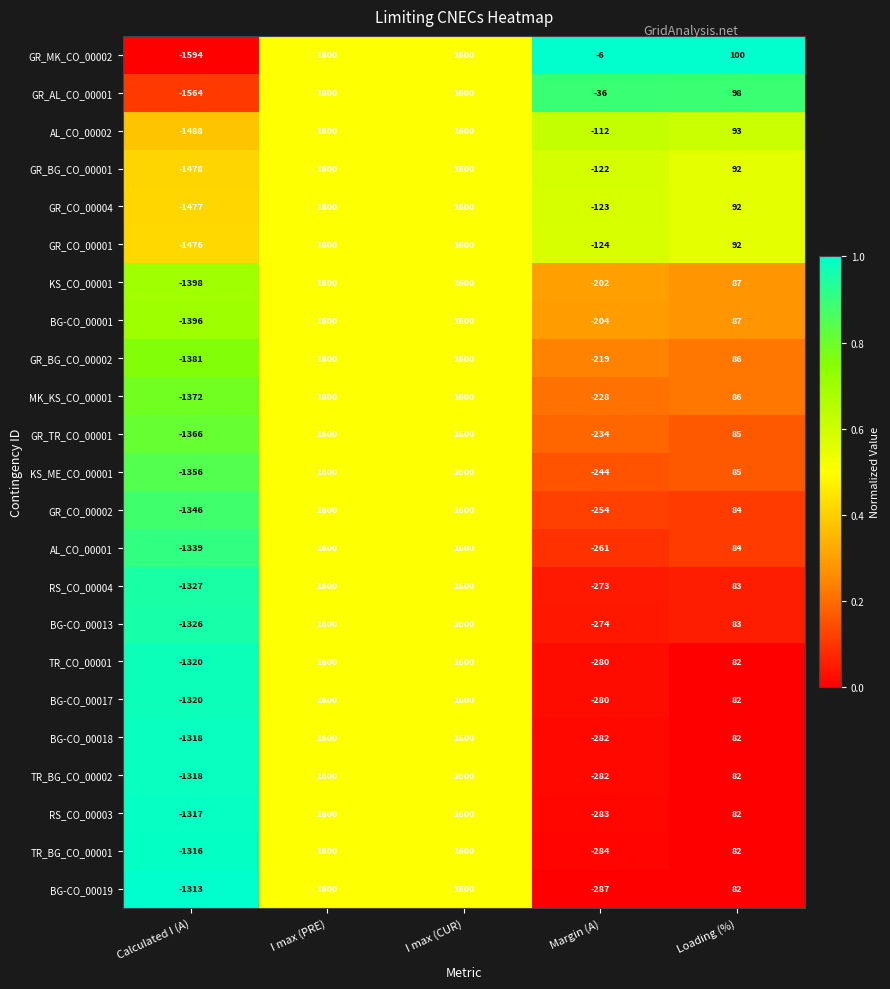

Which series has the largest total across all categories?

GR_MK_CO_00002